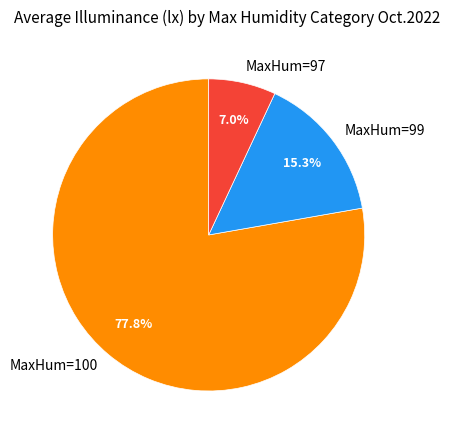

Is the sum of MaxHum=100 and MaxHum=99 greater than half?

Yes